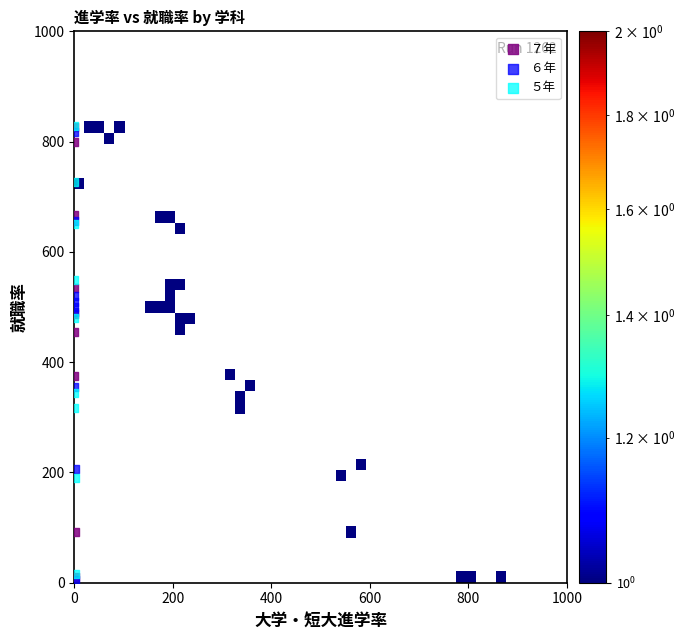

Which series has the largest Y range (max minus min)?

７年